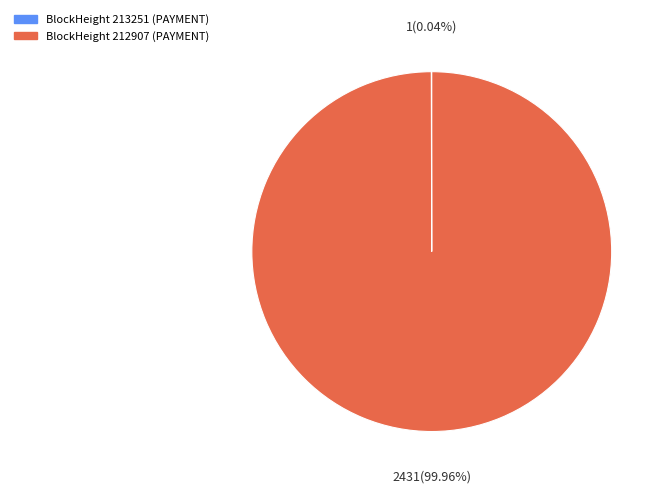

What is the largest slice in the pie chart?

BlockHeight 212907 (PAYMENT)